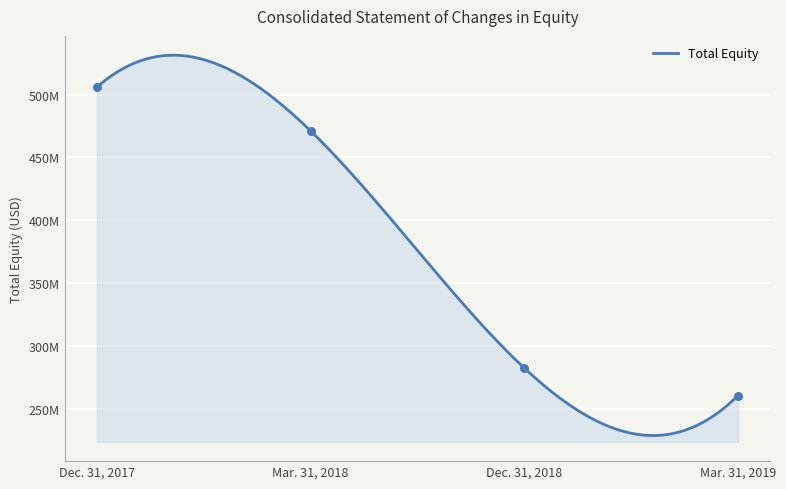

Which has a higher value, Dec. 31, 2018 or Mar. 31, 2019?

Dec. 31, 2018